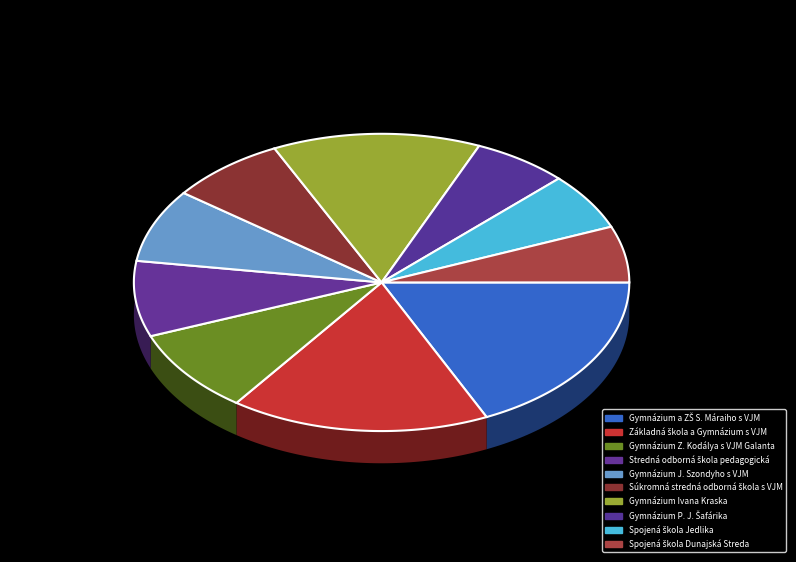

What is the total percentage of Gymnázium P. J. Šafárika and Súkromná stredná odborná škola s VJM?

13.9%